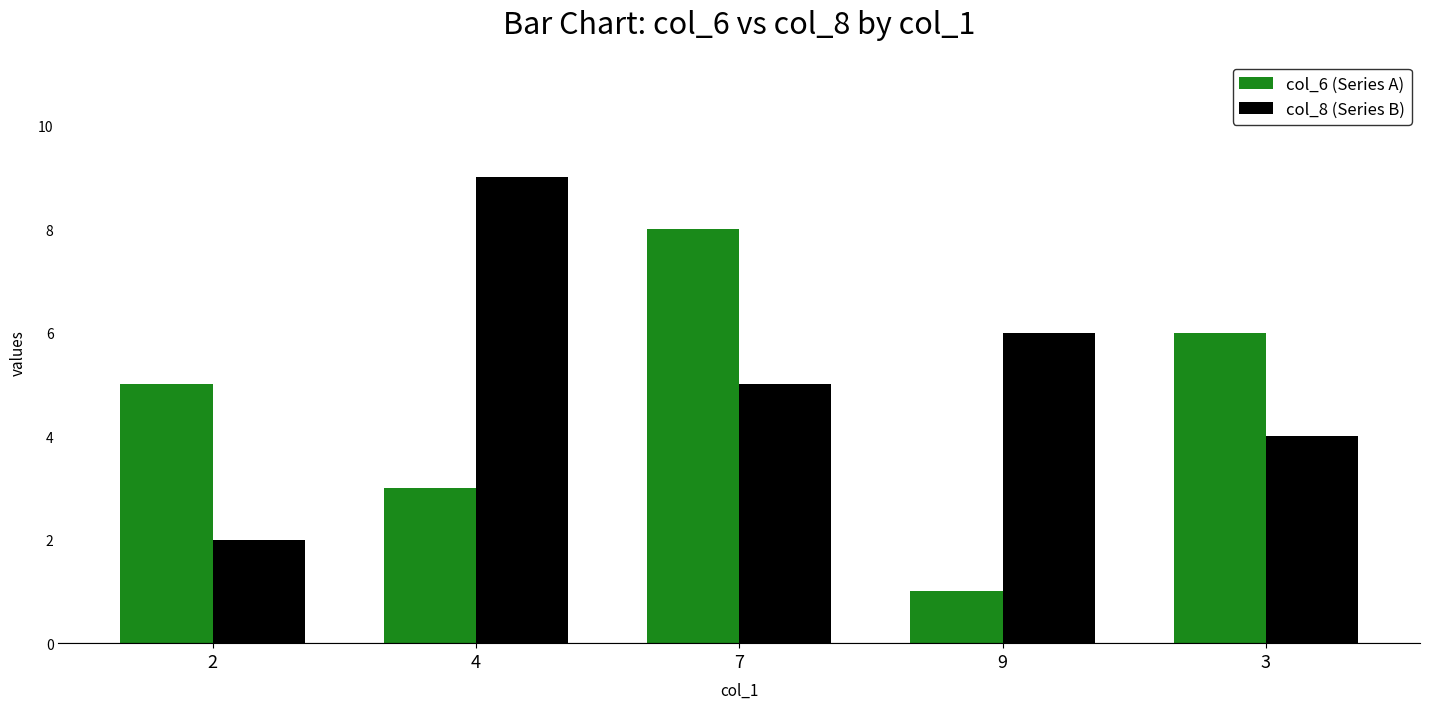

Are the bars grouped side by side (vs. stacked)?

Yes